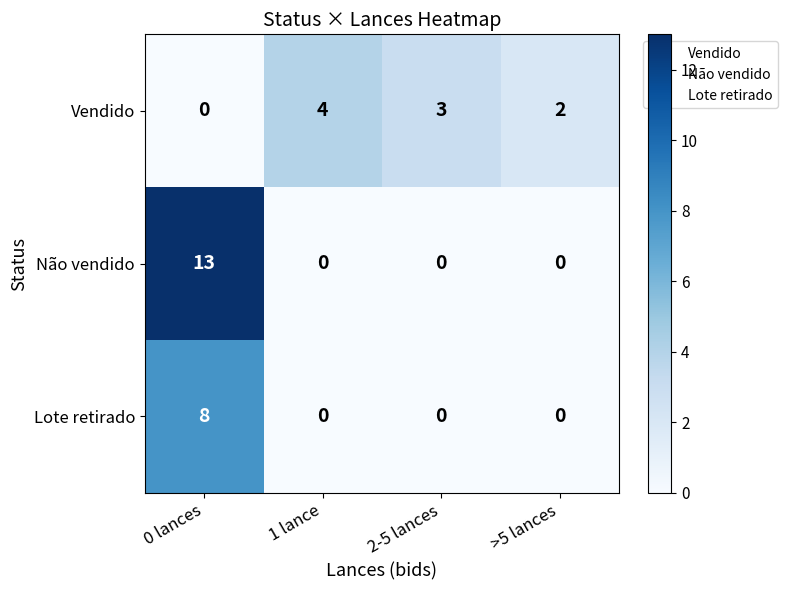

Count the Lote retirado values in the range 0 to 8.

4